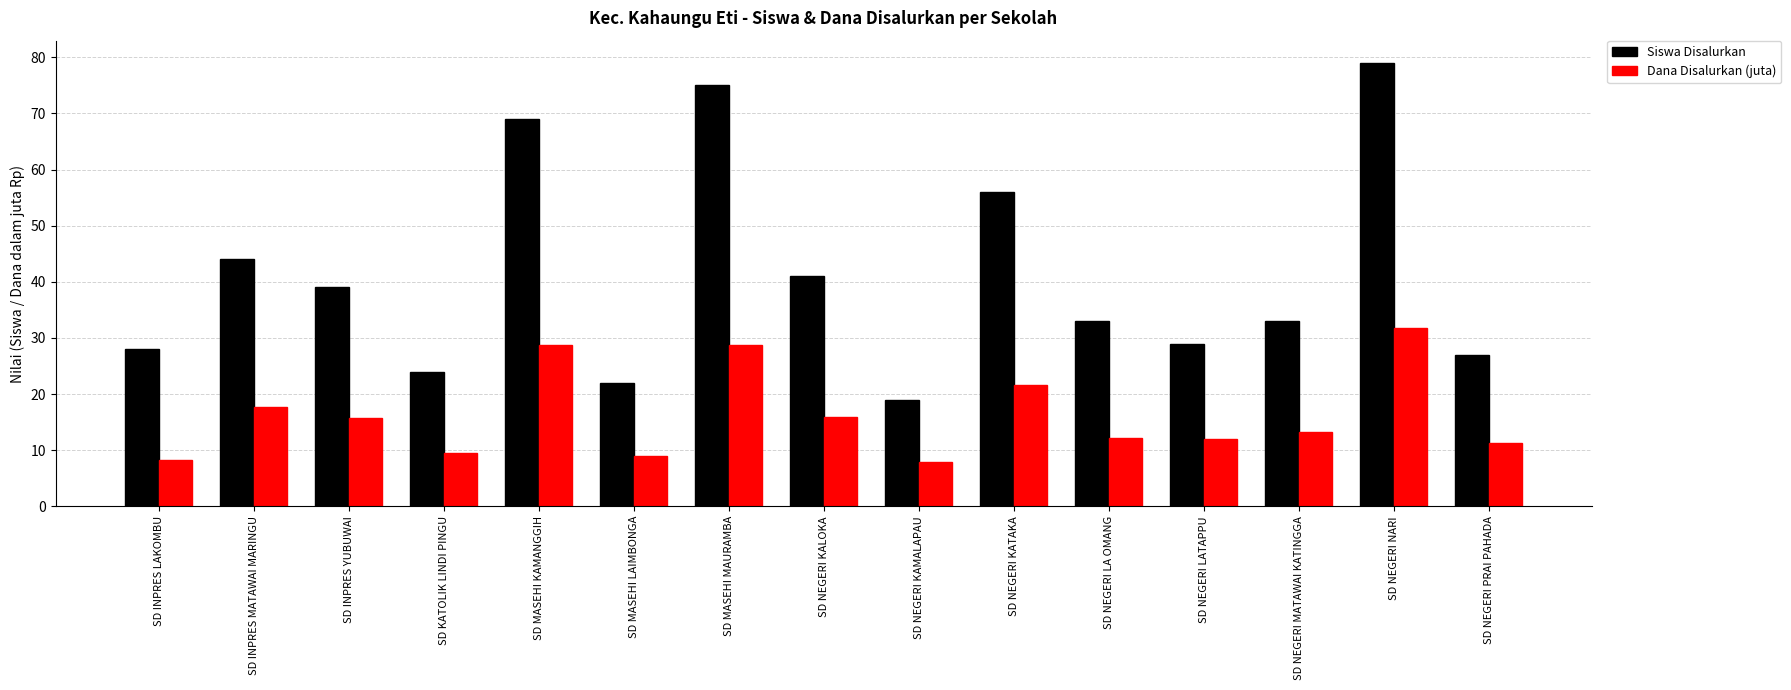

What is the sum of the Siswa Disalurkan values at SD INPRES LAKOMBU and SD NEGERI NARI?

107.0